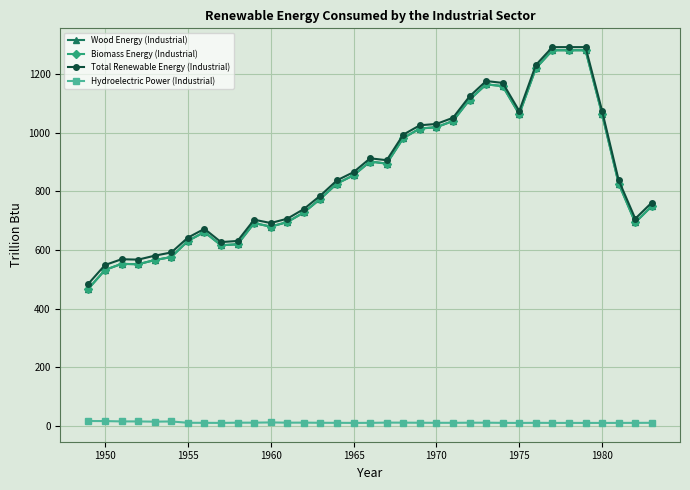

Is this an area chart (filled region under the line)?

No